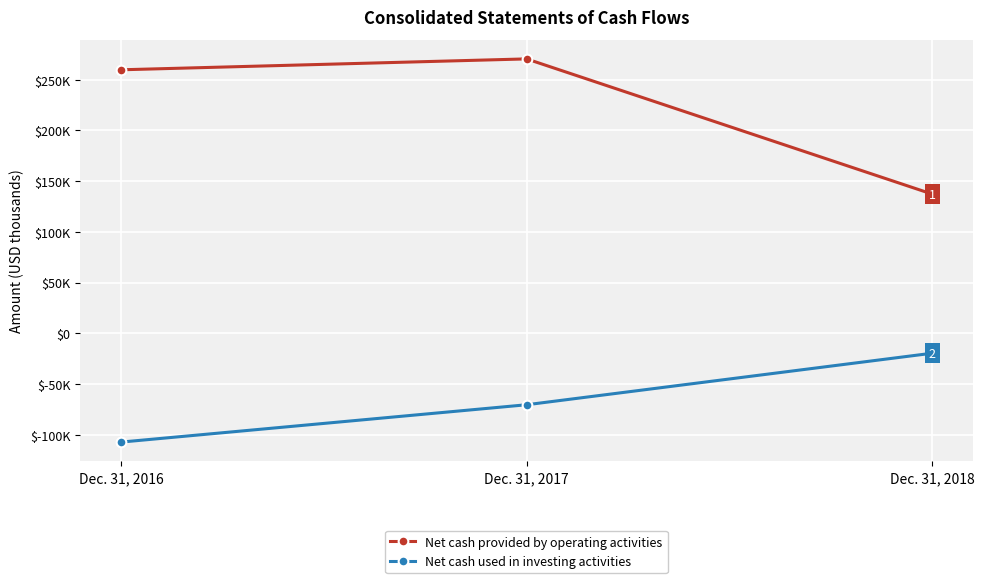

Which series has the largest total across all categories?

Net cash provided by operating activities